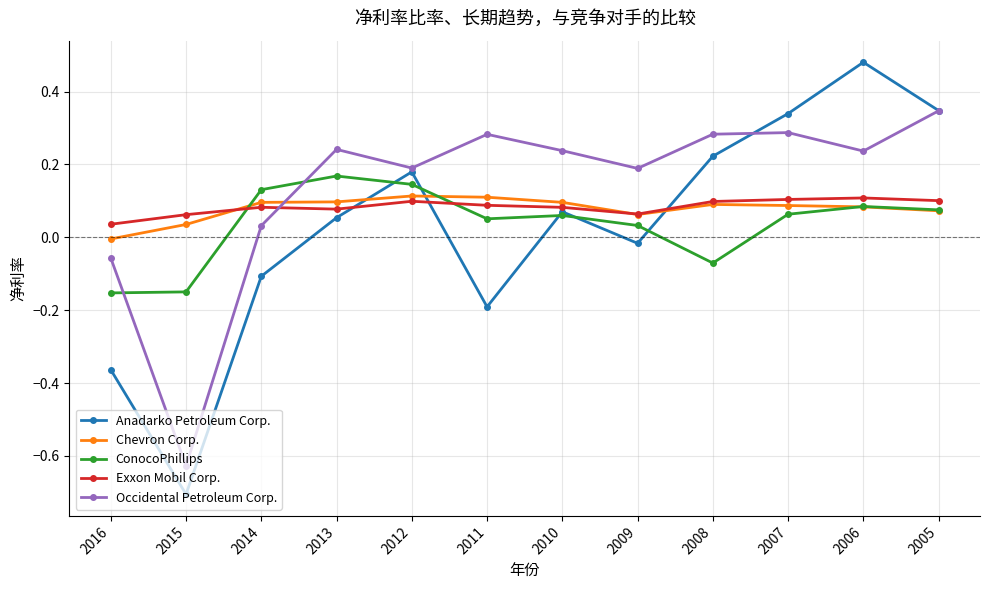

In Anadarko Petroleum Corp., how many points are lower than both neighbors (excluding endpoints)?

3